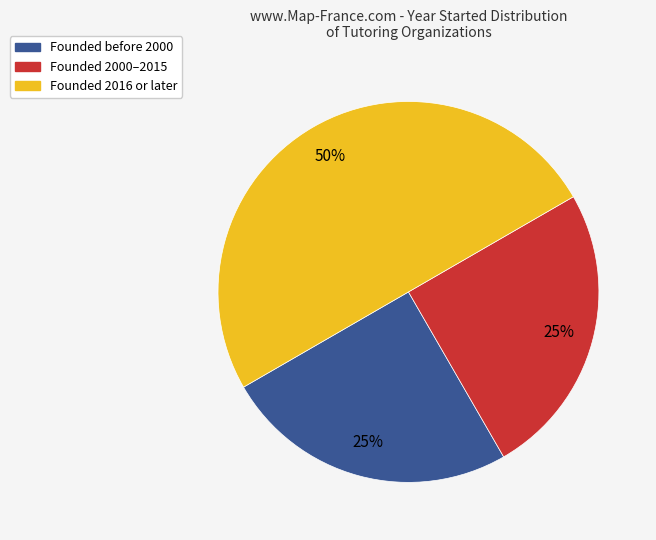

Count the number of slices in the pie.

3